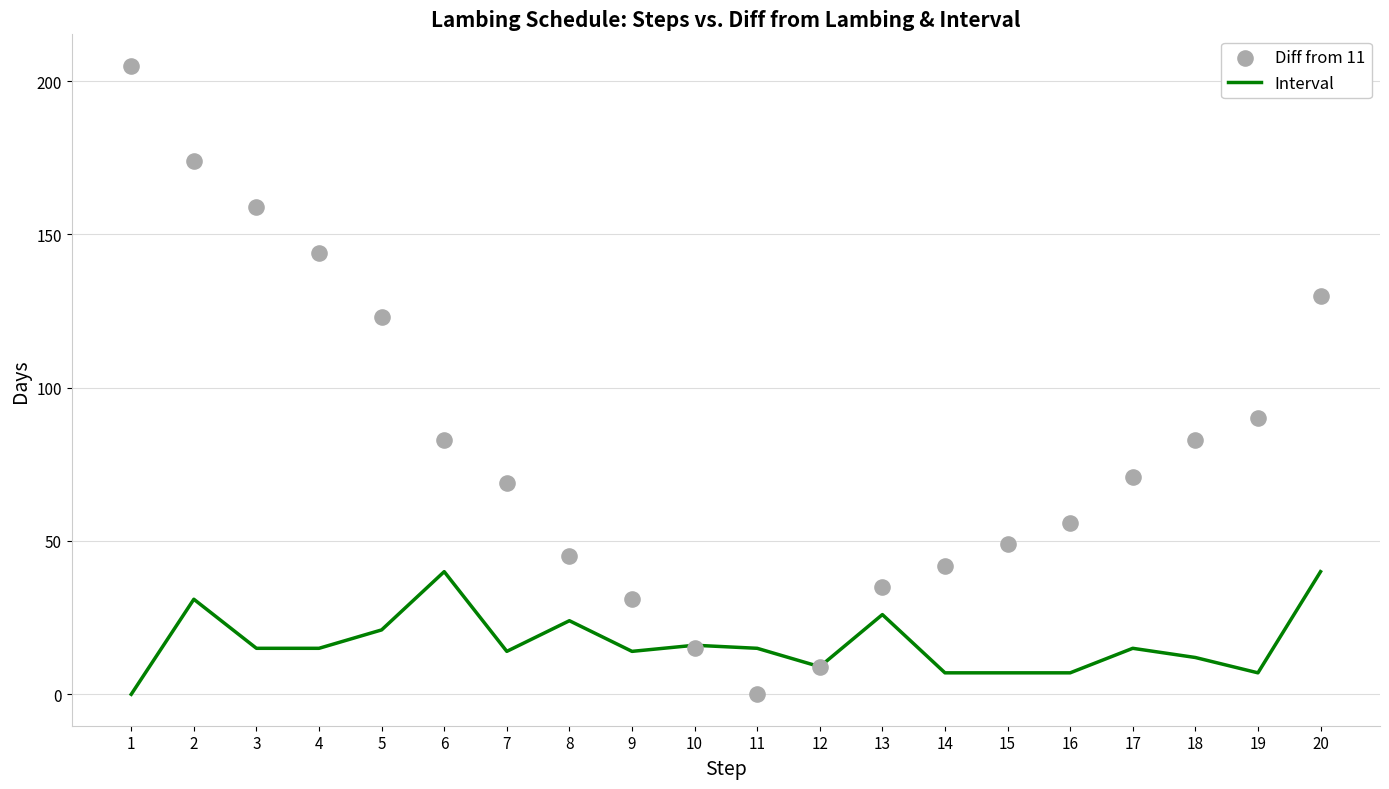

Which series reaches the minimum Y coordinate?

Interval